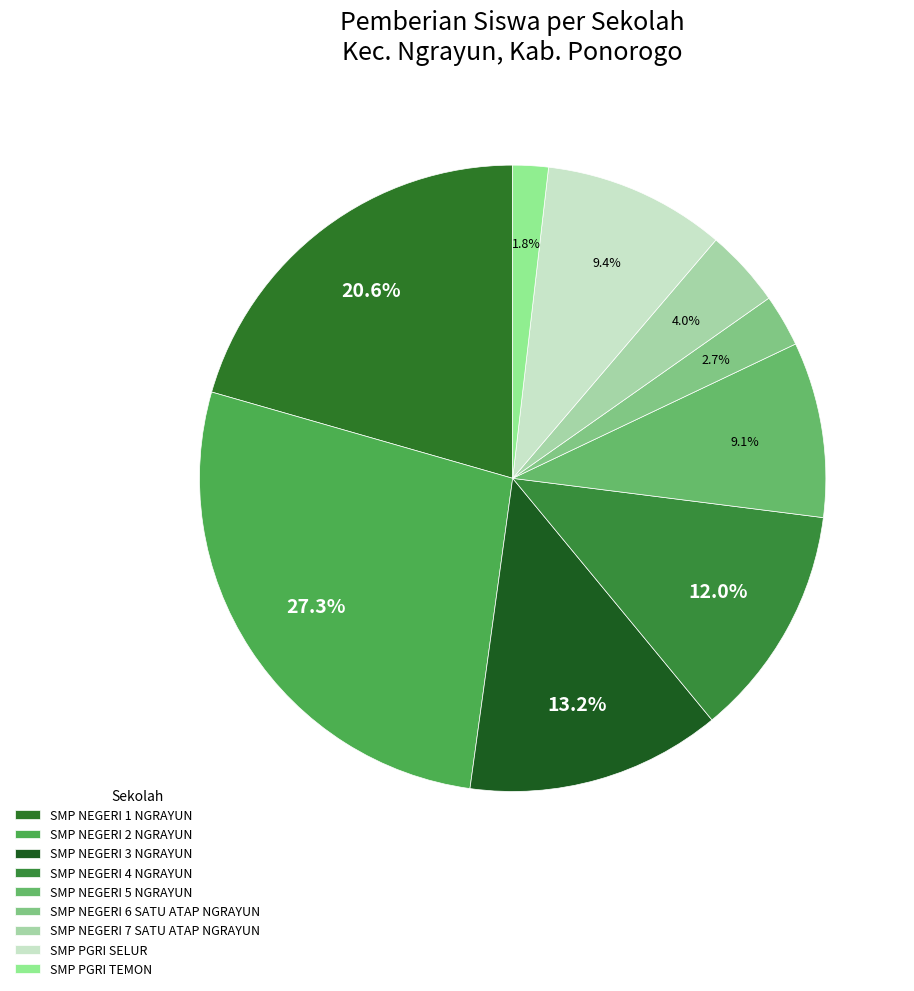

Is there a majority slice in this chart?

No